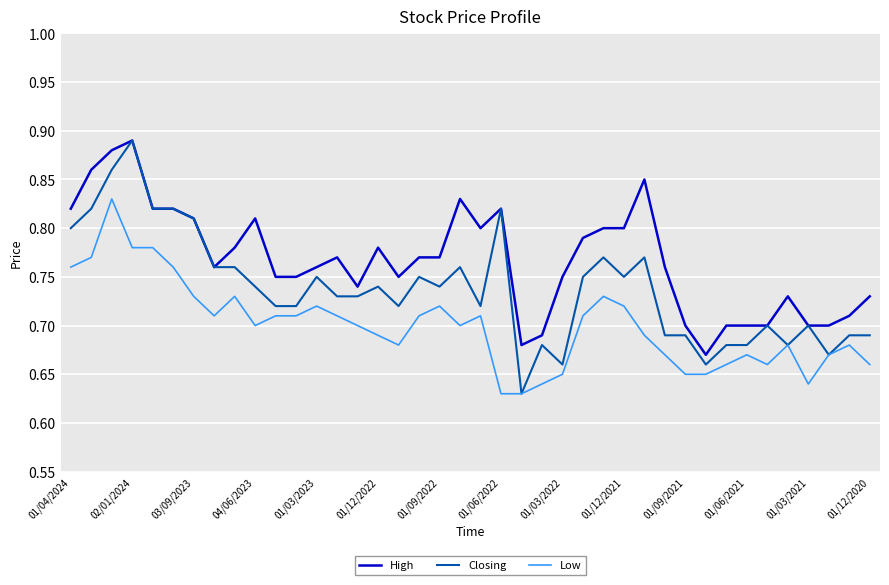

Which series has the largest total across all categories?

High